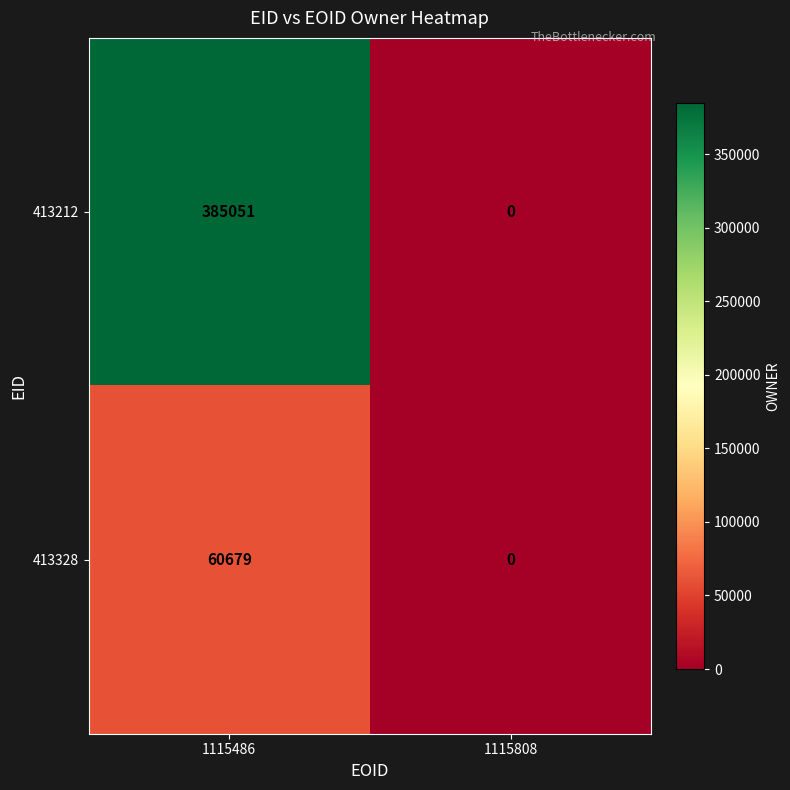

Which series has the largest total across all categories?

413212